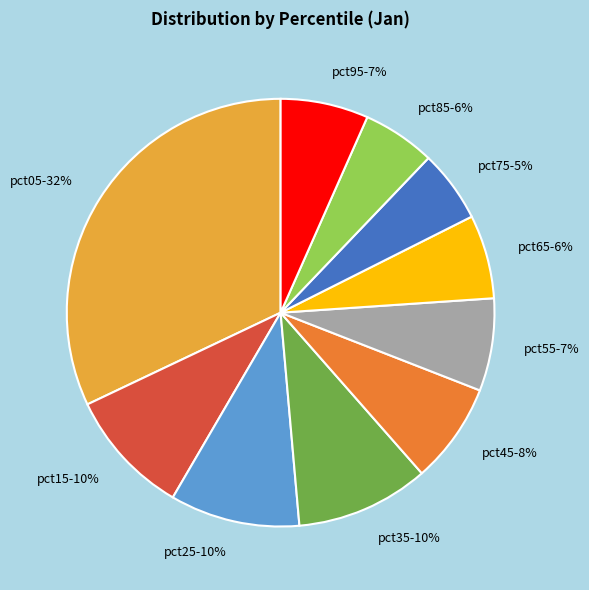

Is there any slice that represents more than half of the pie?

No